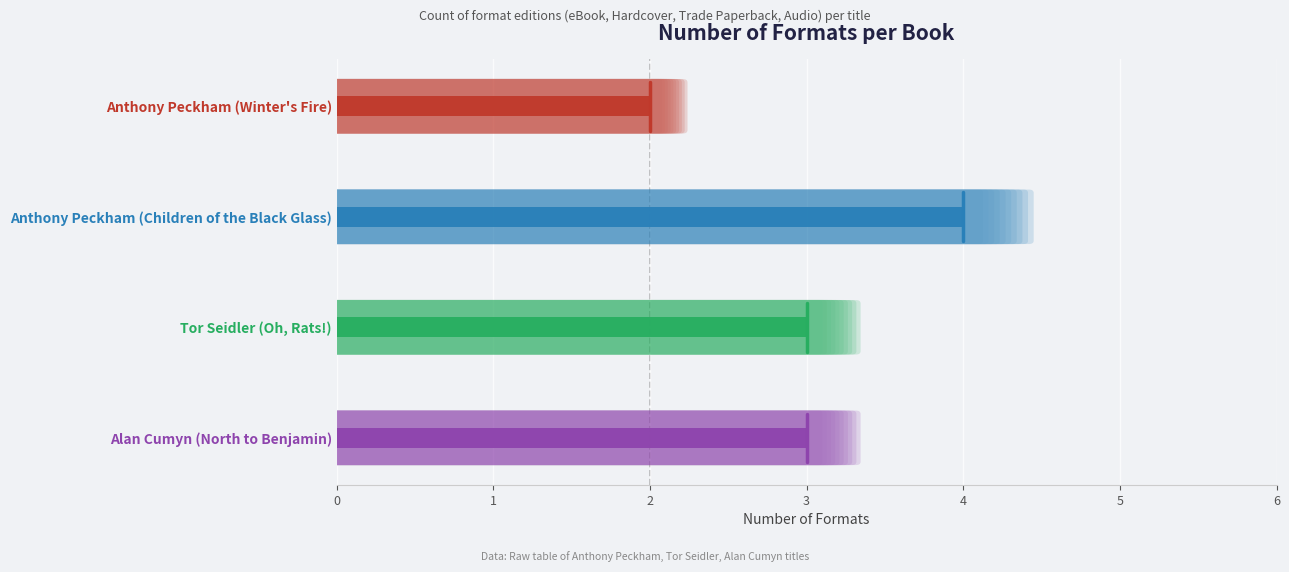

What is the label of the 3rd bar from the right?

Anthony Peckham (Children of the Black Glass)